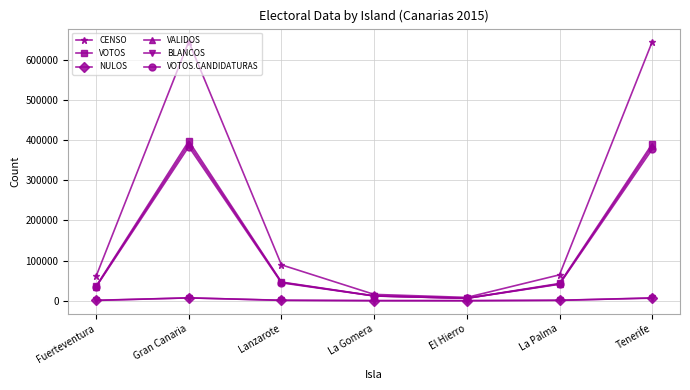

Is it true that VOTOS.CANDIDATURAS equals 40963 at La Palma?

True